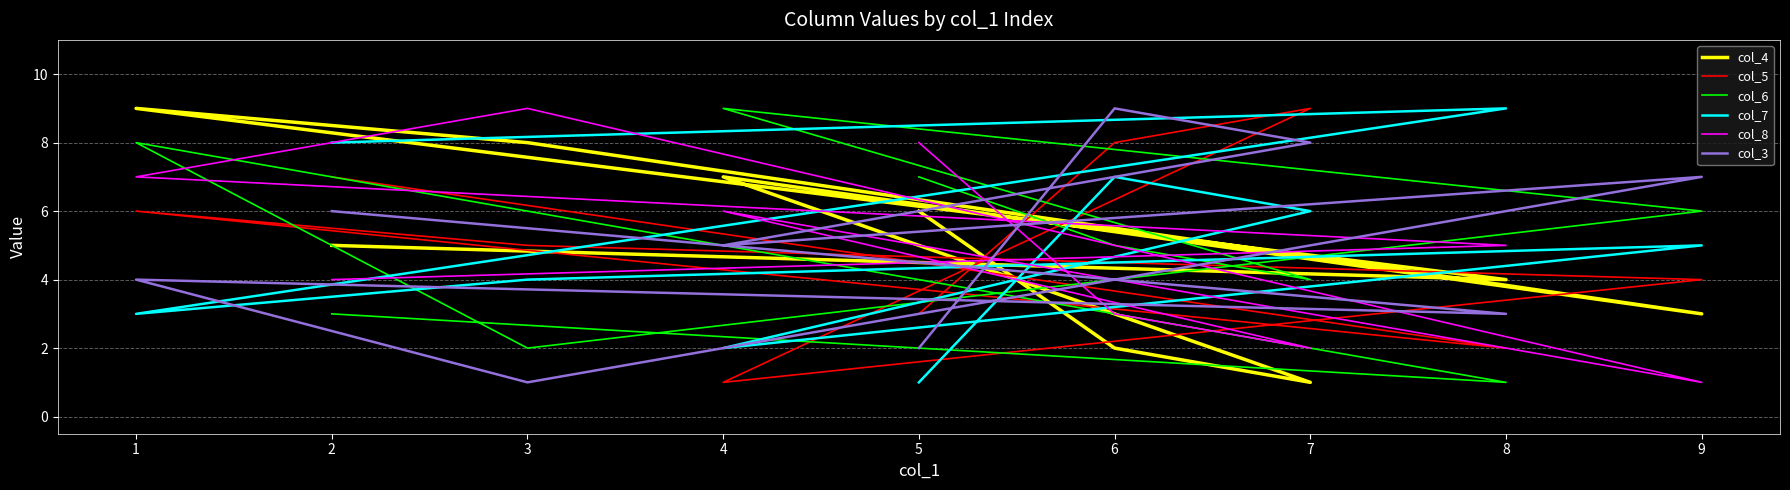

Is this an area chart (filled region under the line)?

No